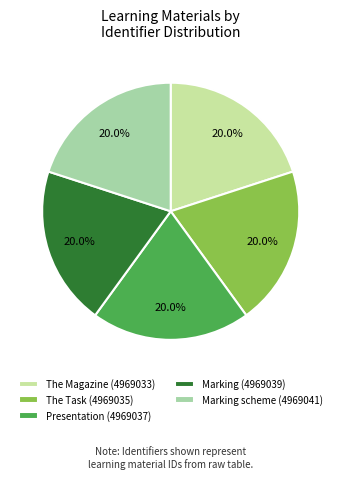

Count the number of slices in the pie.

5